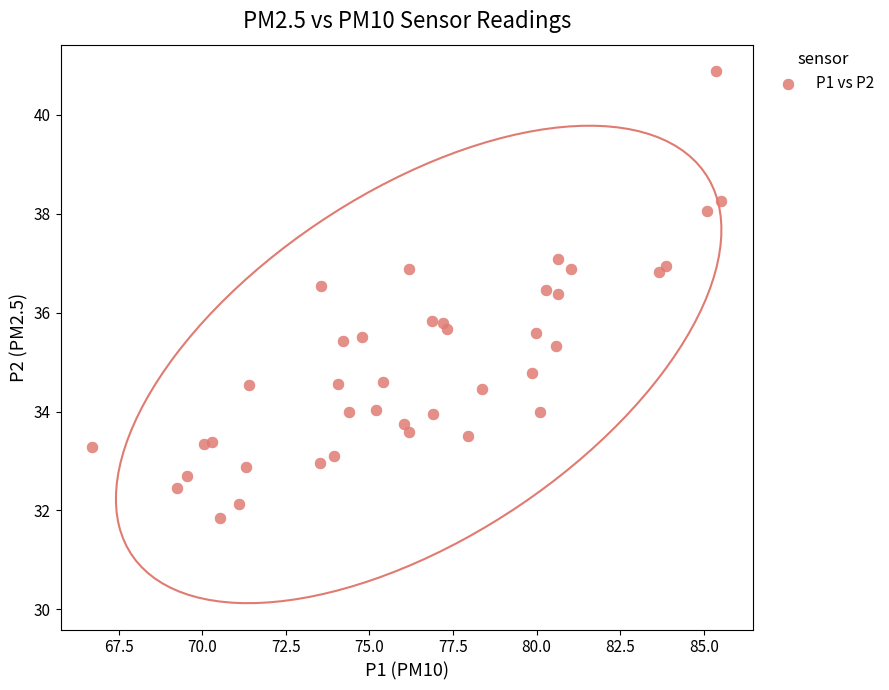

What is the range of X values (max minus min)?

18.8